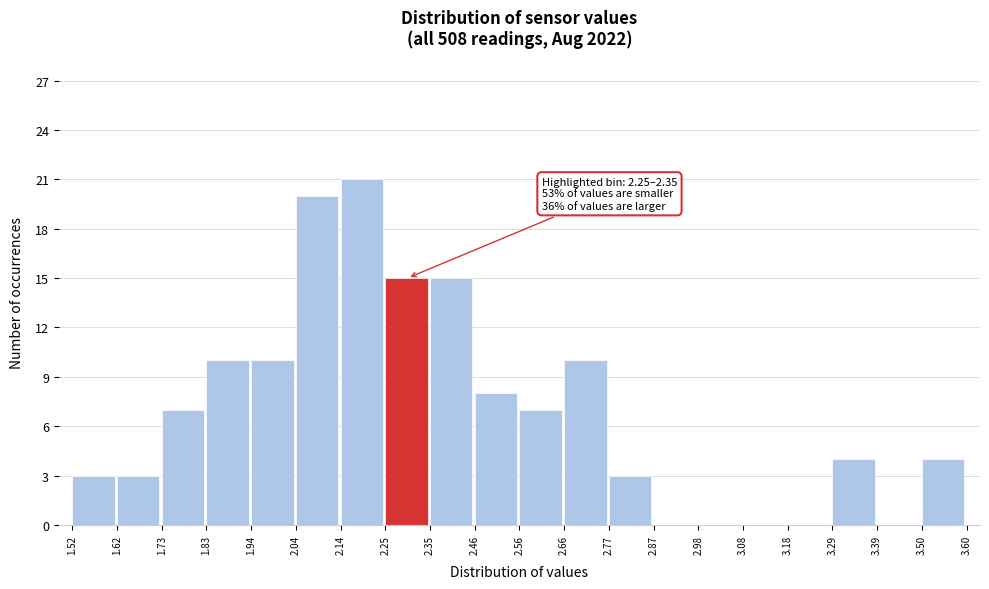

Which range on the x-axis has the tallest bar?

2.14 to 2.25